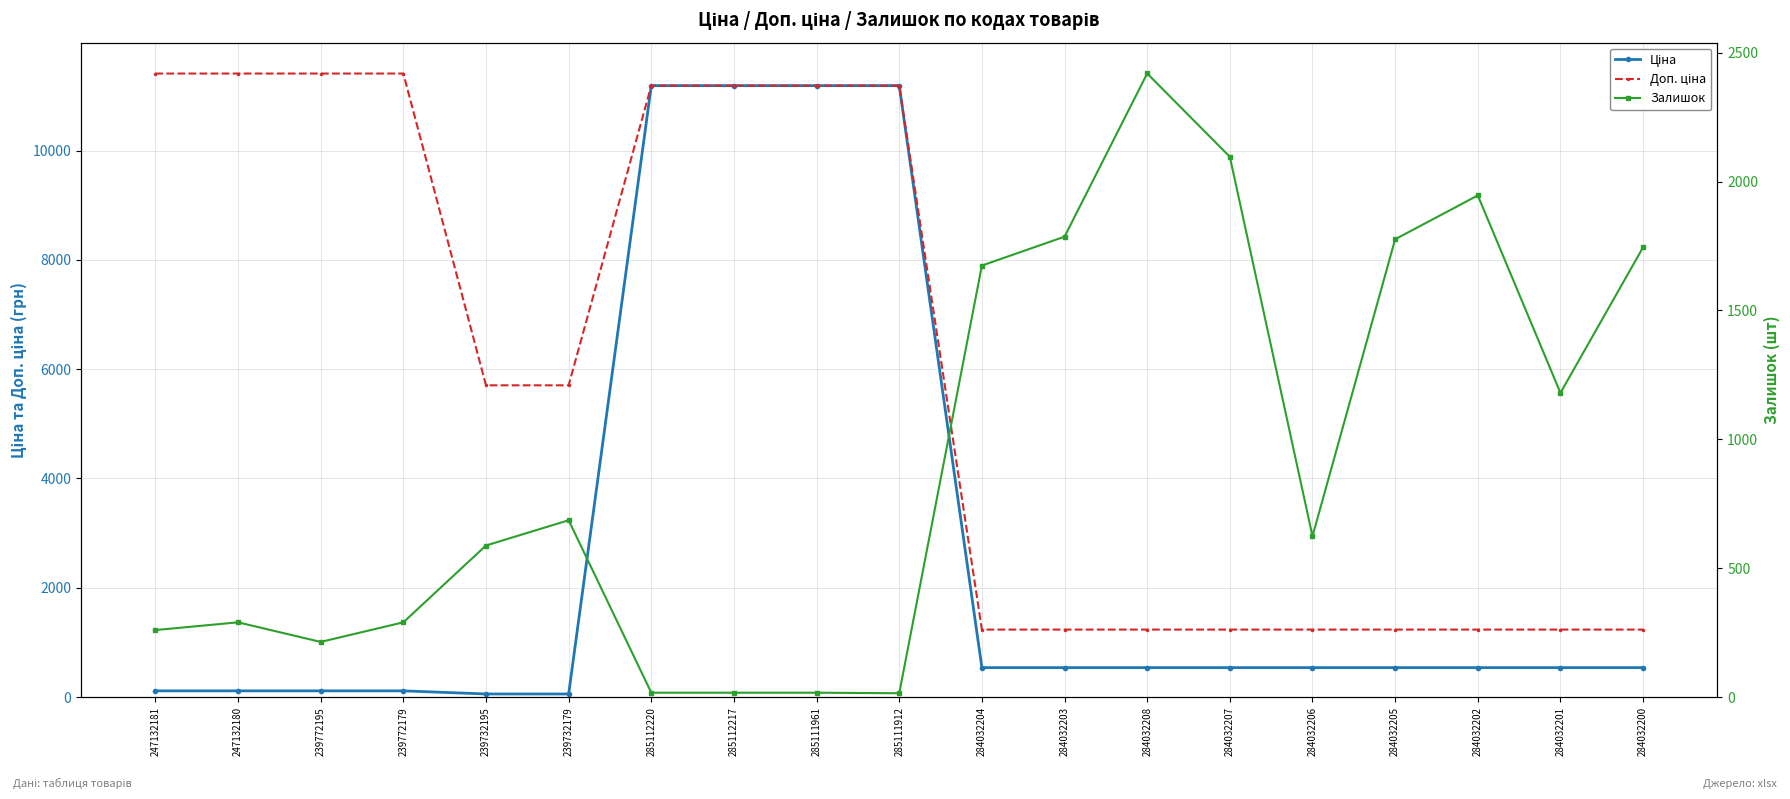

Does the chart have visible grid lines?

Yes